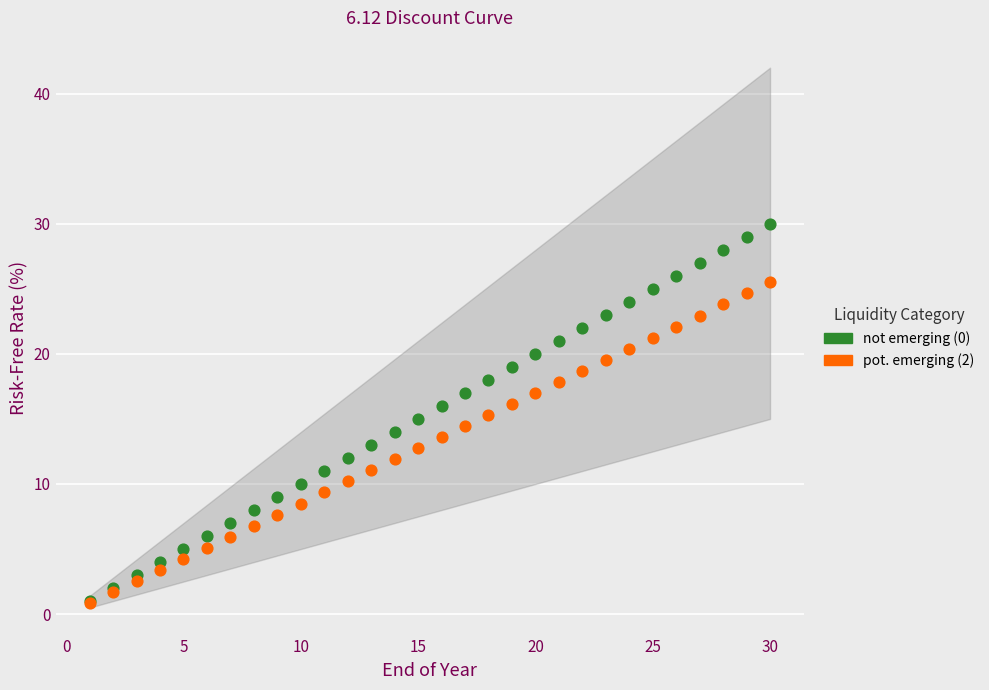

What are all the series names shown in the legend?

not emerging (0), pot. emerging (2)